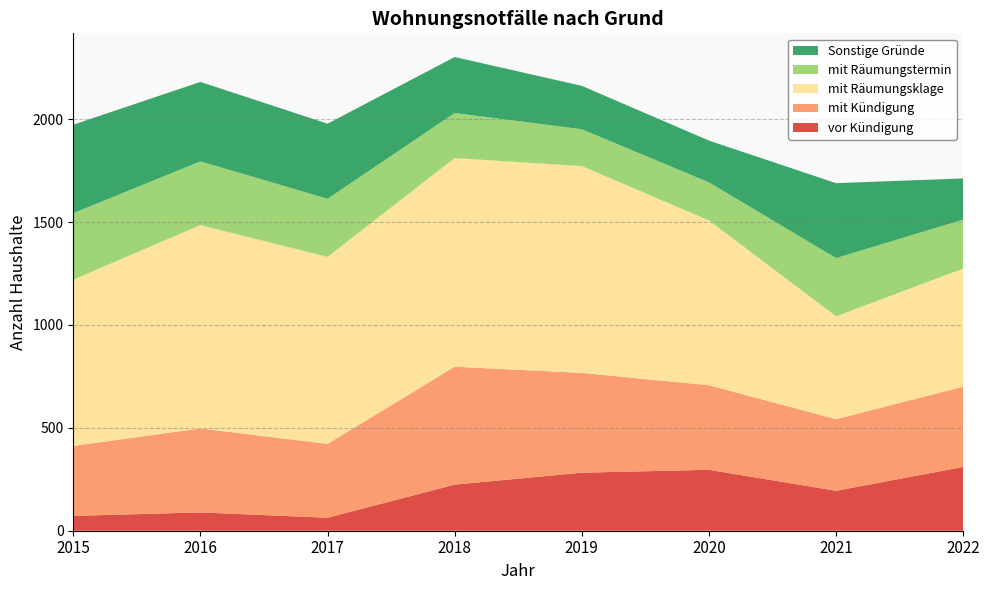

What is the spread (max minus min) of values at 2021?

306